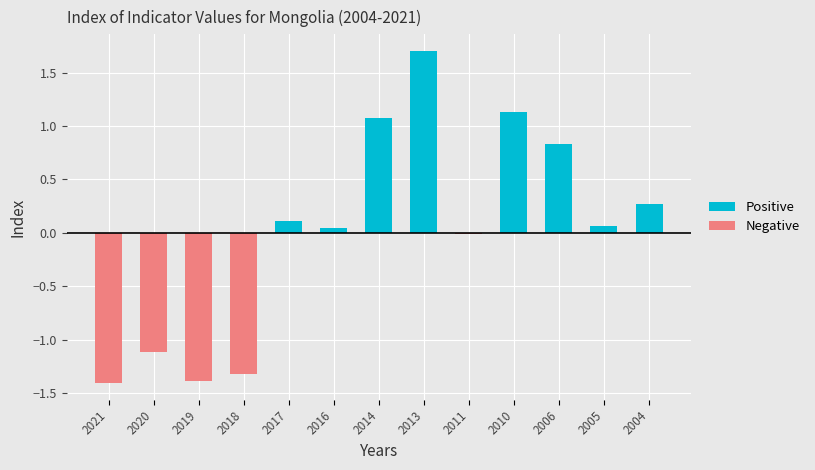

List the series in order of their overall mean, lowest first.

Negative, Positive